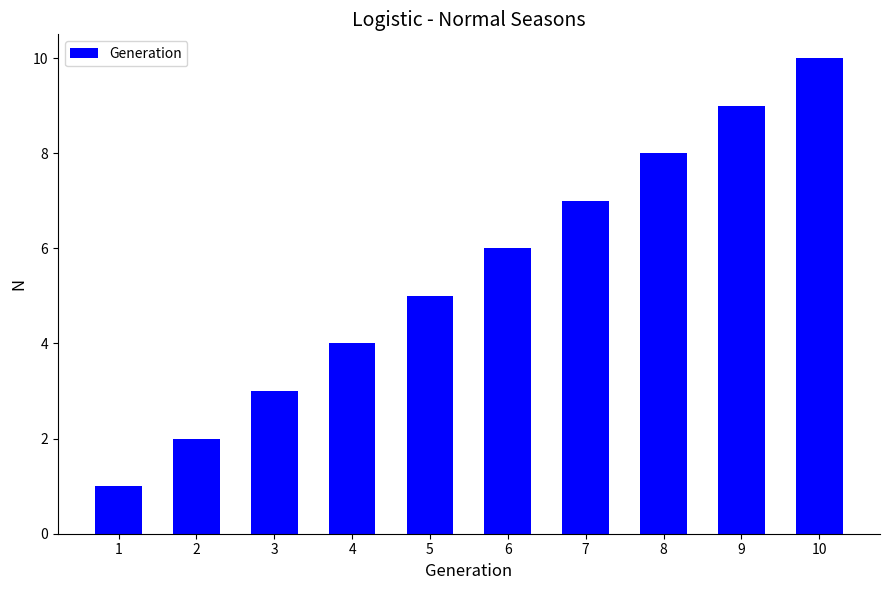

What is the value of the 10th bar from the left?

10